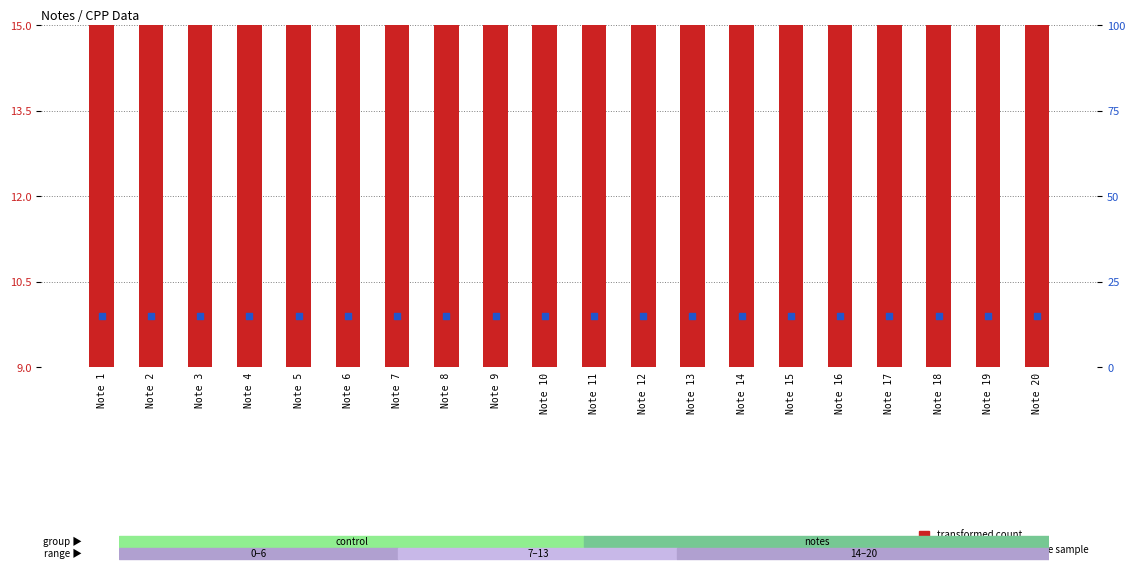

Which series reaches the minimum Y coordinate?

transformed count